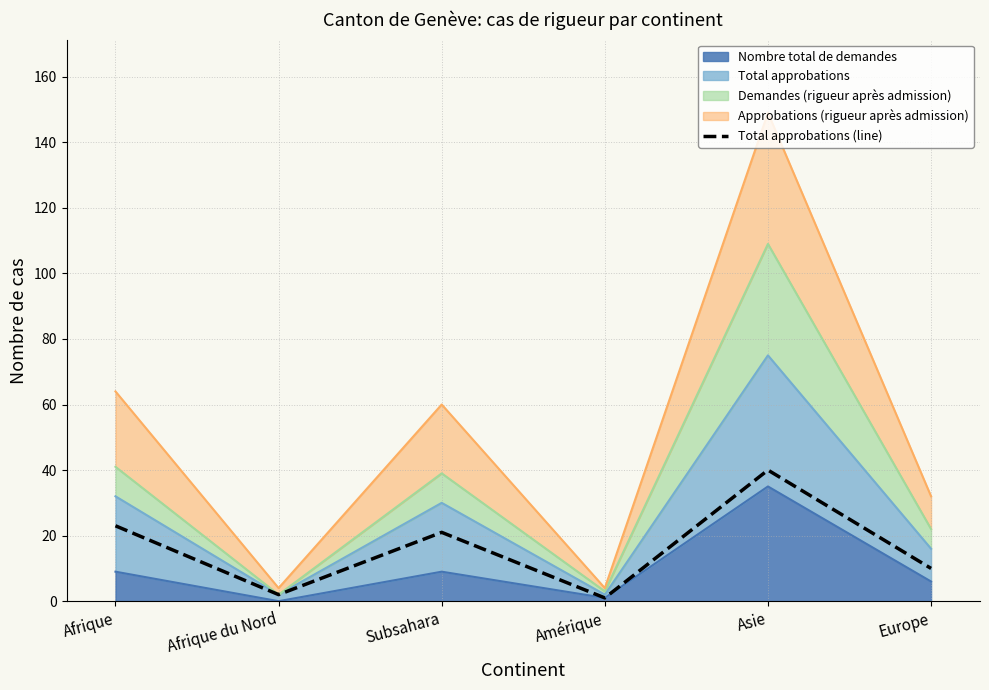

What position from the left is Afrique?

1